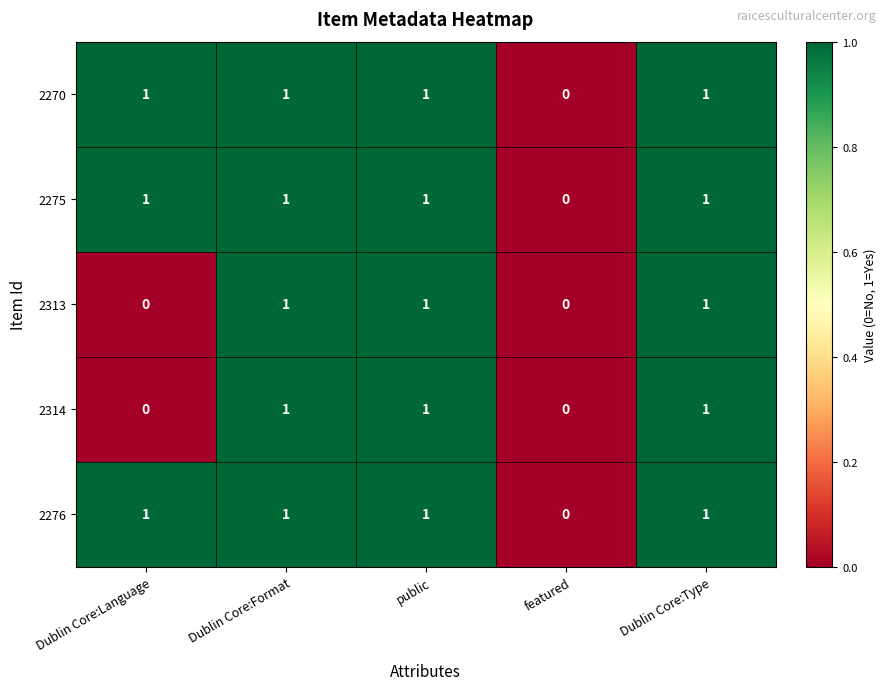

Is the value of 2270 at public greater than the value of 2276 at featured?

Yes